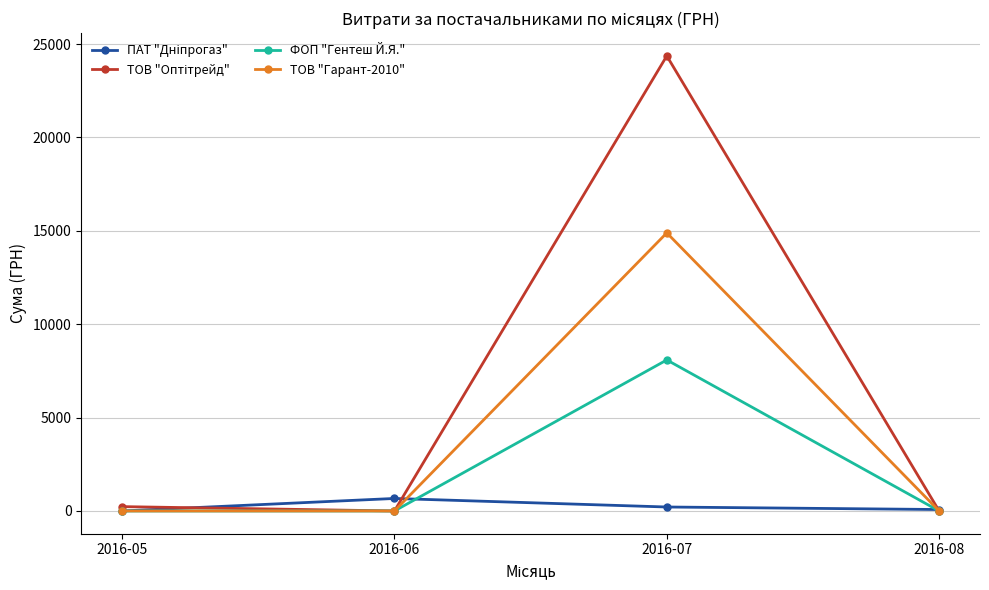

What is the spread (max minus min) of values at 2016-07?

24156.4